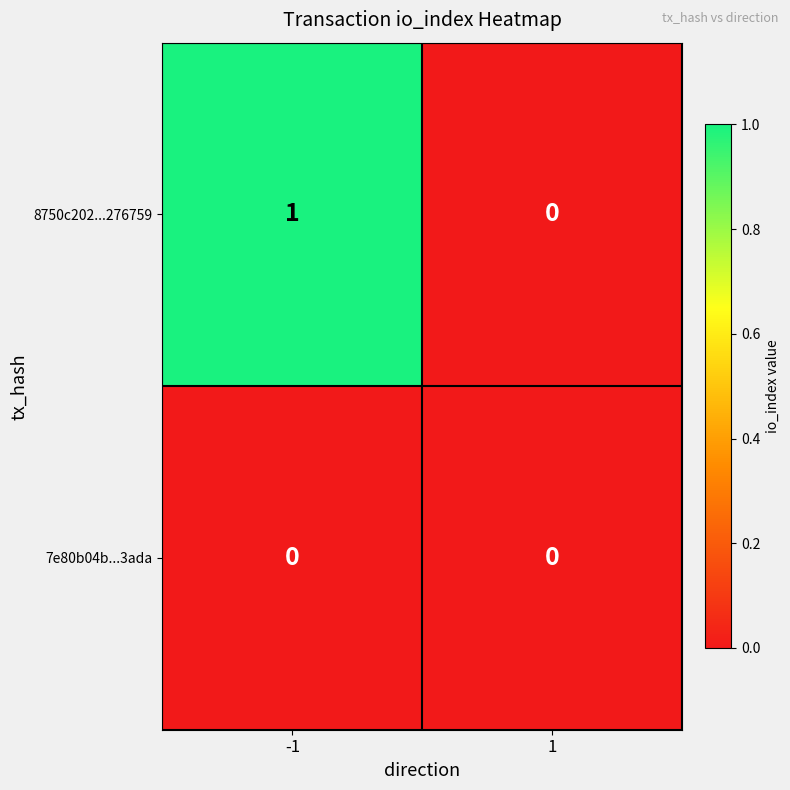

Which series has the widest spread of values?

8750c202...276759